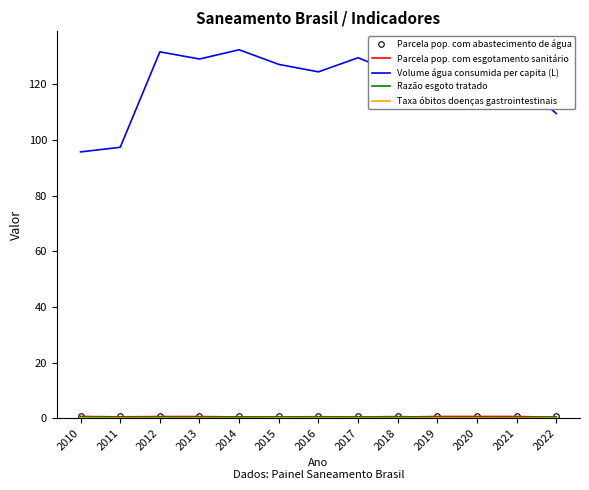

Which series has the largest total across all categories?

Volume água consumida per capita (L)